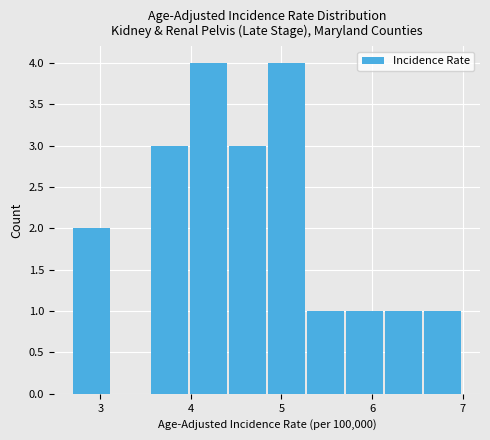

Reading left to right, transcribe this chart: for each bar, give the range it covers on the x-axis and its height. Neither the bar edges nor the heights are printed on the chart, so give them approximately, as read against the axes.

2.70 to 3.13: 2
3.13 to 3.56: 0
3.56 to 3.99: 3
3.99 to 4.42: 4
4.42 to 4.85: 3
4.85 to 5.28: 4
5.28 to 5.71: 1
5.71 to 6.14: 1
6.14 to 6.57: 1
6.57 to 7.00: 1